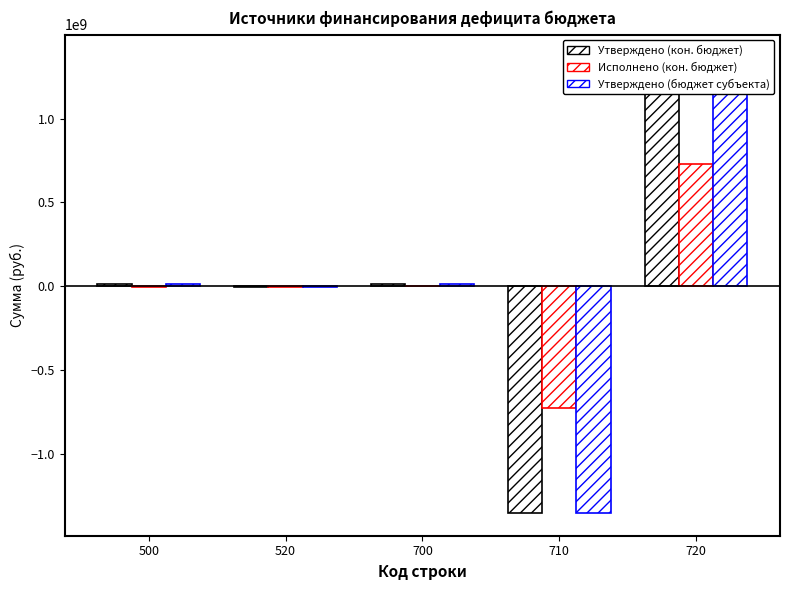

How many bars are there in each group?

3